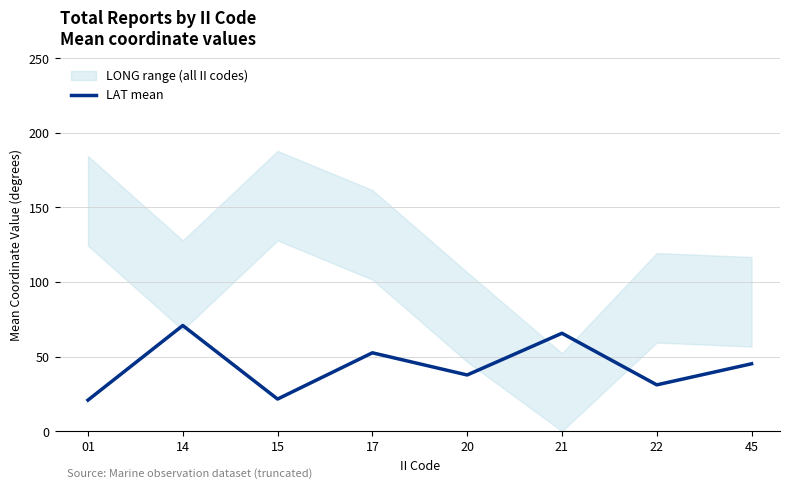

What is the greatest value displayed?

70.8